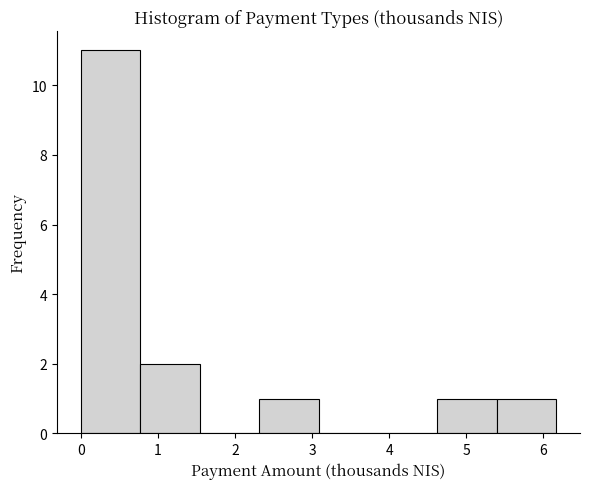

Over which range of the x-axis is the bar tallest?

0.0 to 0.8